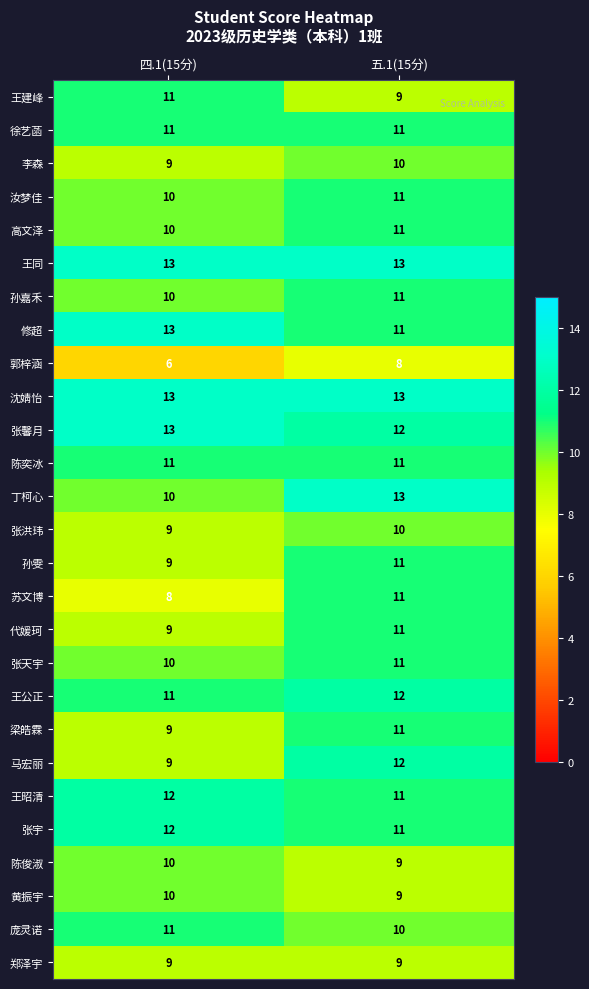

What is the sum of all 张洪玮 values?

19